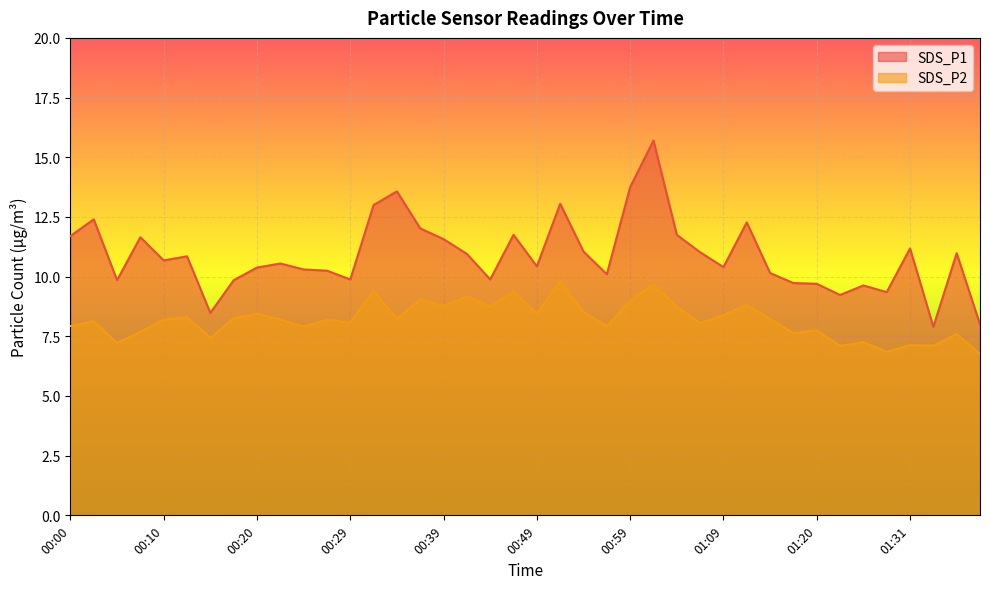

The SDS_P2 series shows 3.8 at 01:17. True or false?

False